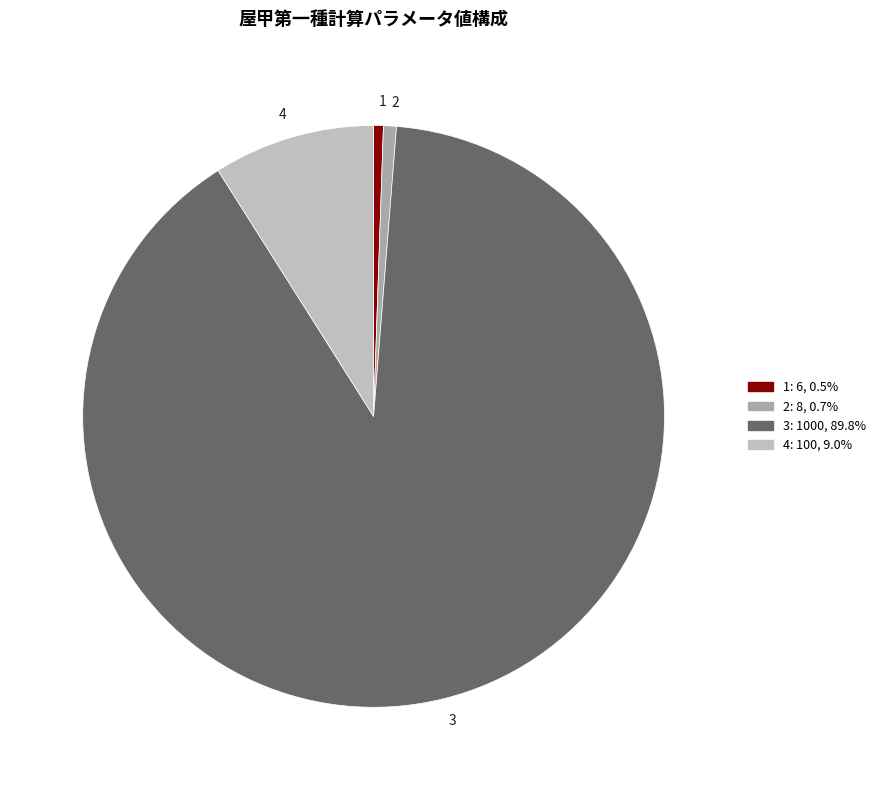

Is the sum of 2 and 4 greater than half?

No